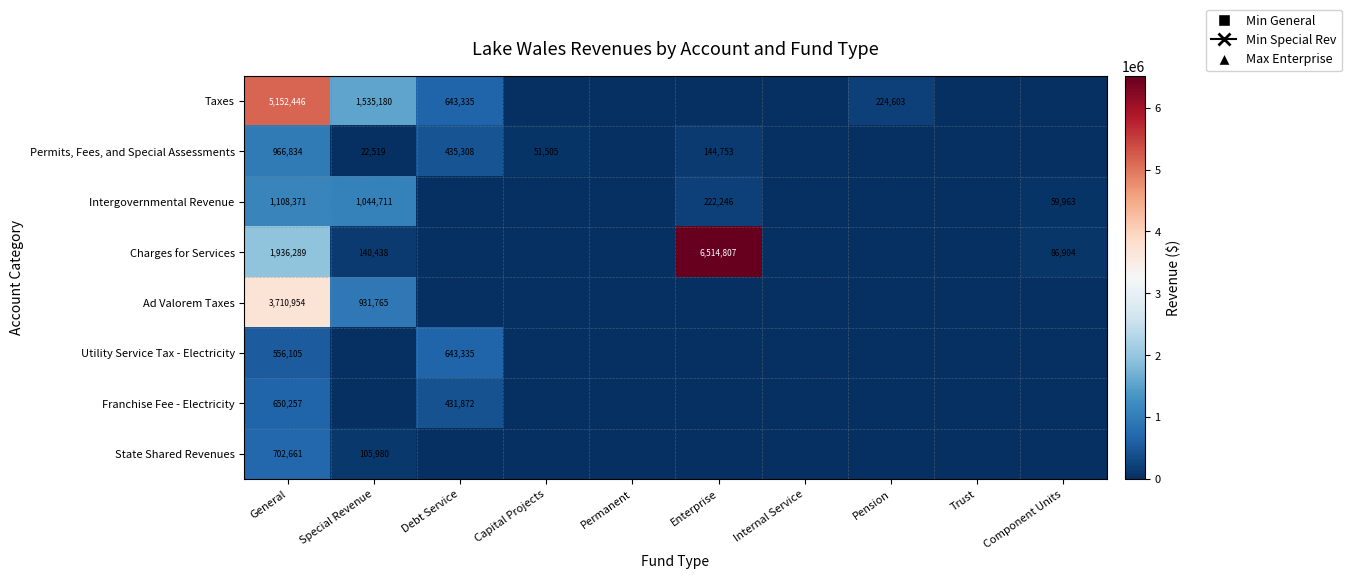

The value of Charges for Services at Component Units is 86904. True or false?

True